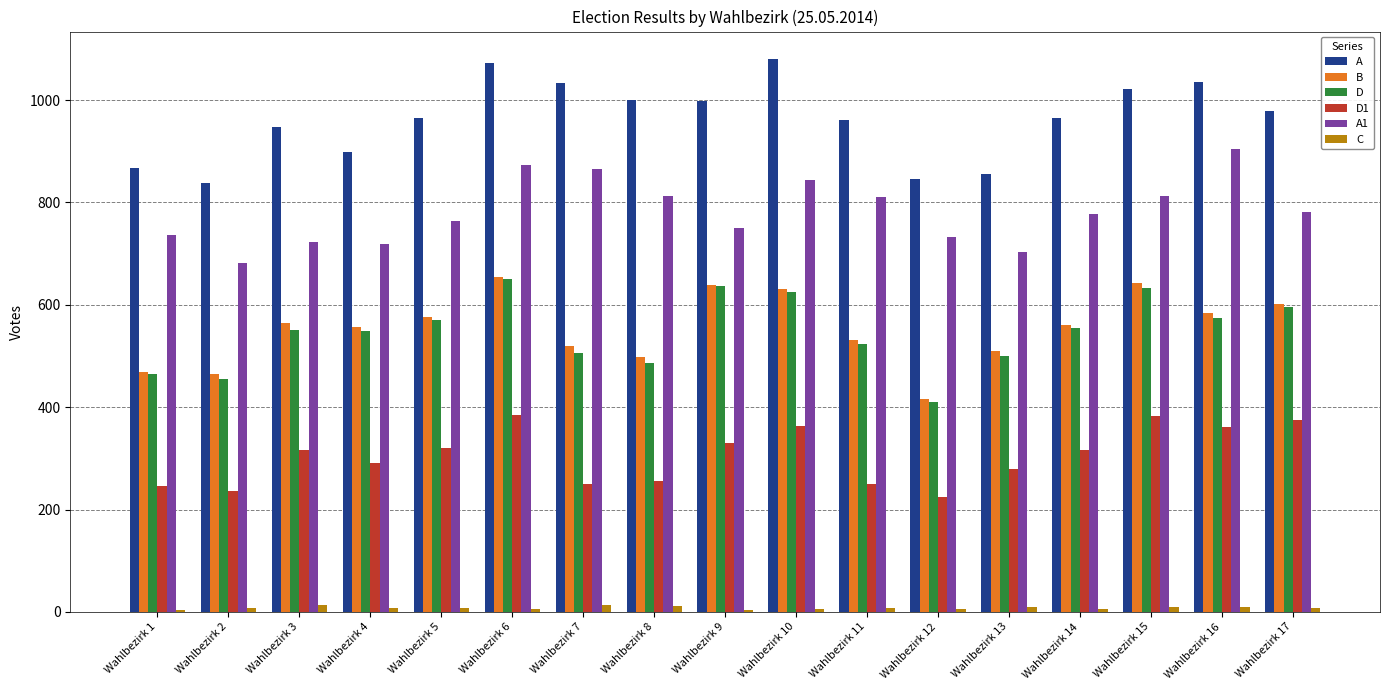

What value does the D1 series have at Wahlbezirk 16?

362